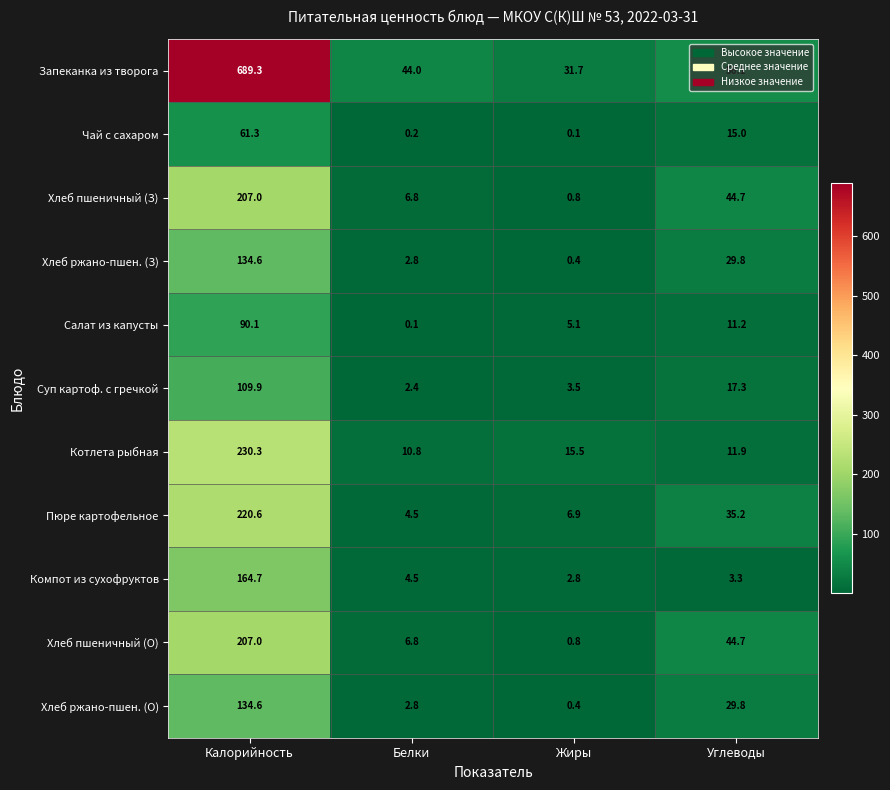

What is the difference between the second highest and second lowest values in the Пюре картофельное series?

28.3